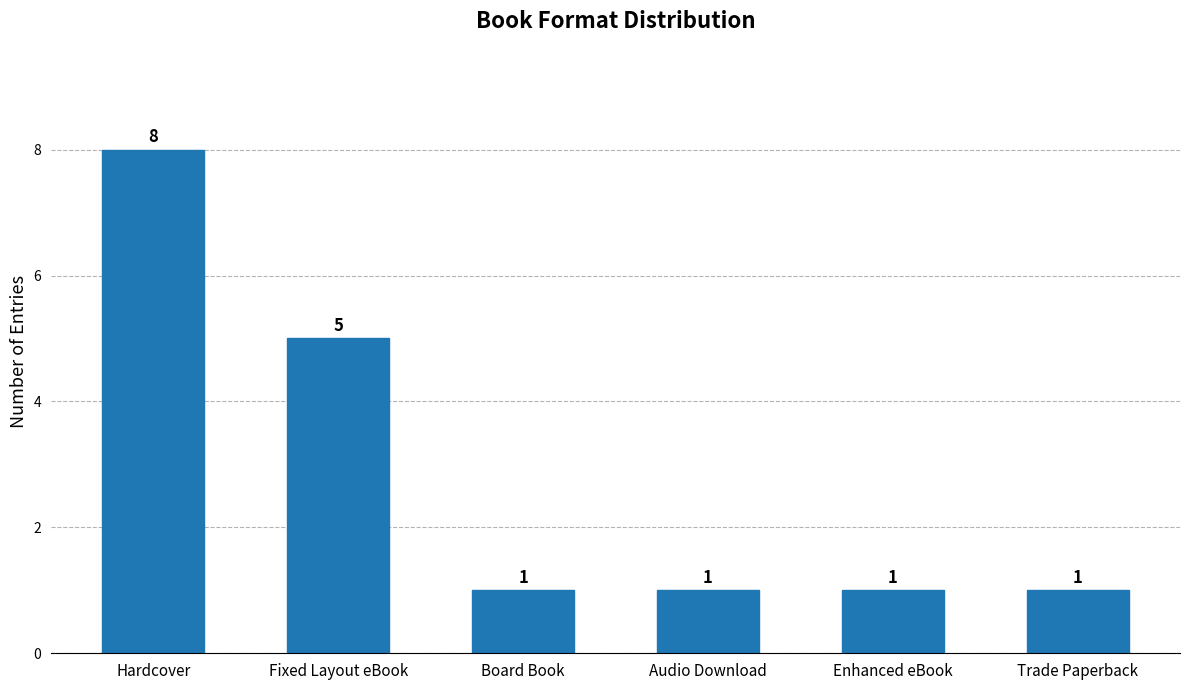

Reading left to right, extract all data points from this chart.

8	5	1	1	1	1